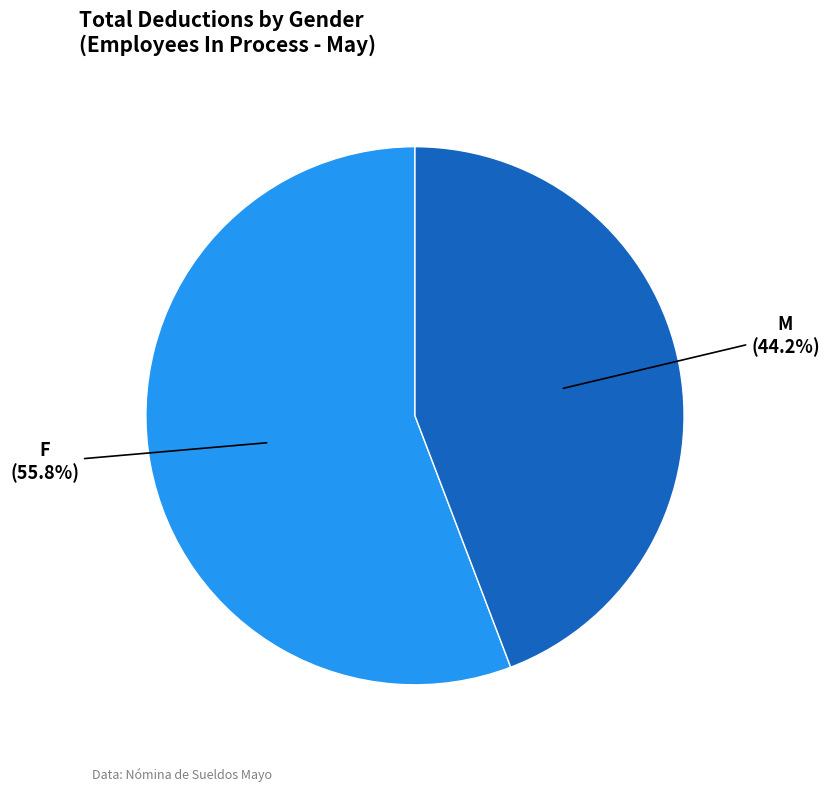

Does any single category account for the majority?

Yes